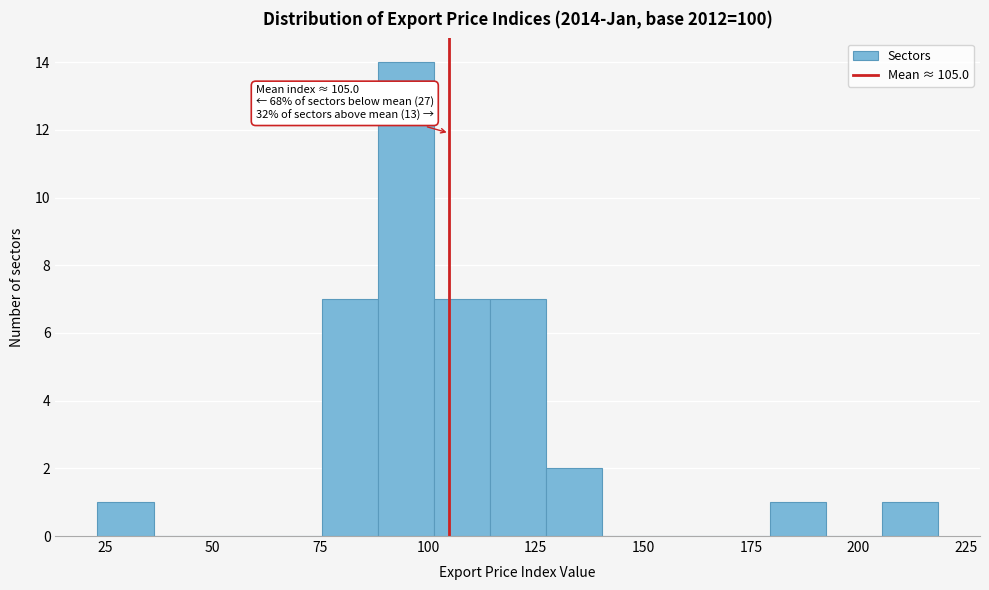

Around what value on the x-axis is the tallest bar? Give the approximate position of its centre, as read against the axis.

95